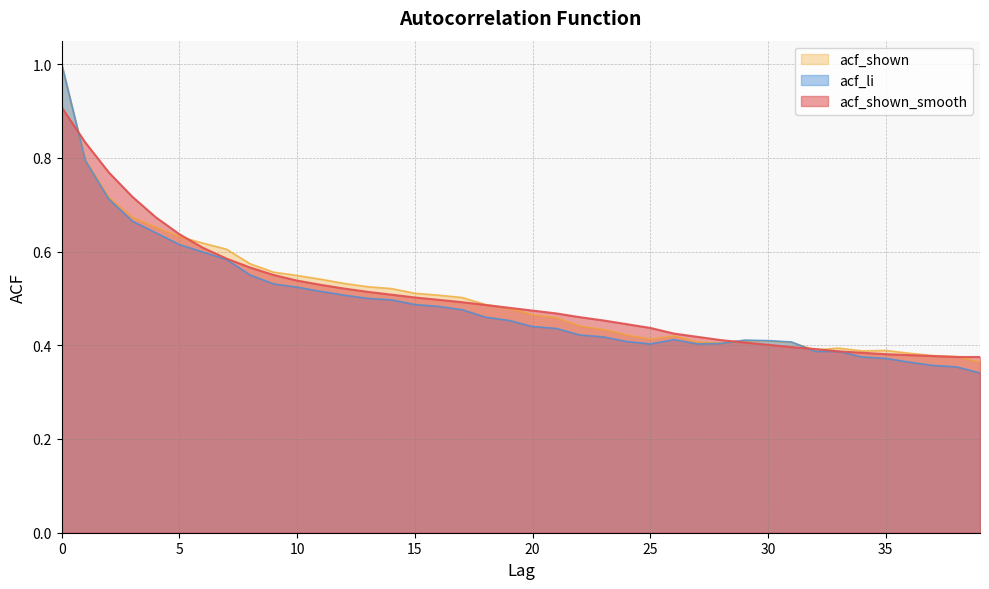

Does the chart have visible grid lines?

Yes